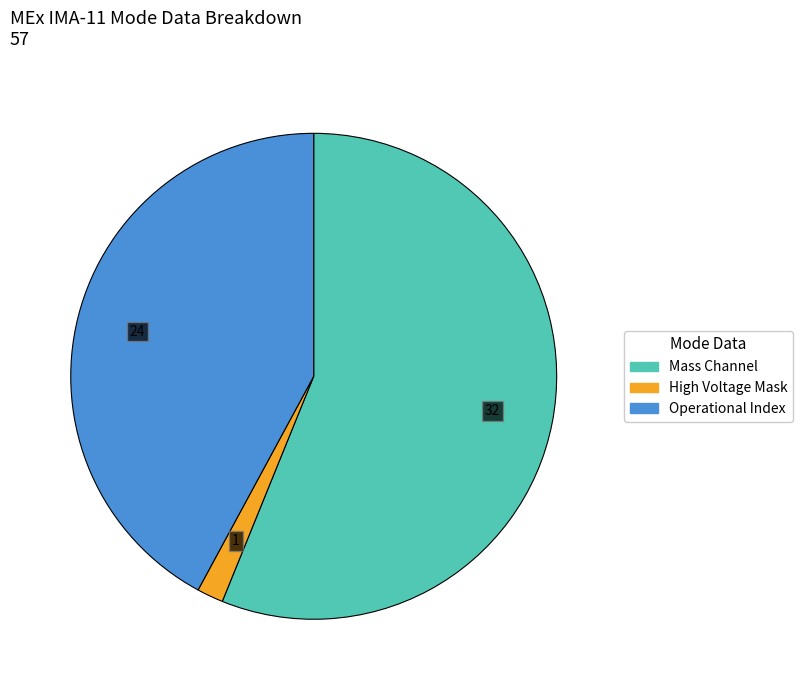

Is there a majority slice in this chart?

Yes